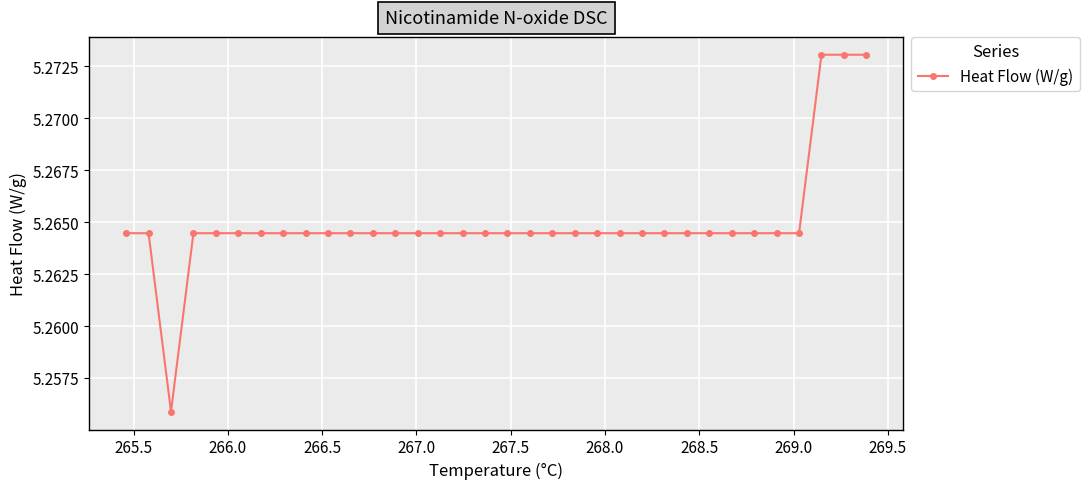

What is the sum of all values?

179.0